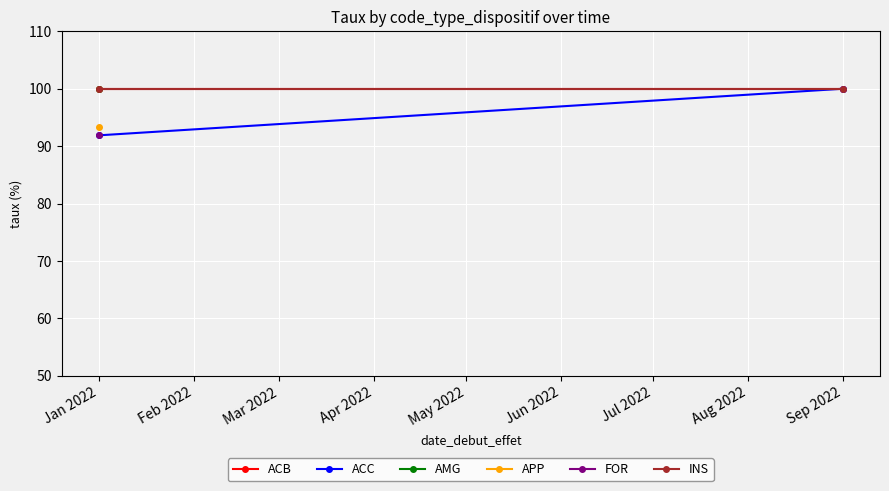

At which category does the chart reach its peak across all series?

Jan 2022